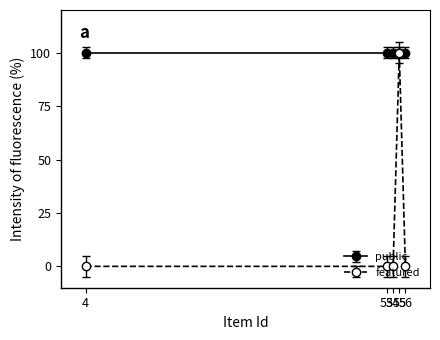

Rank the series by their average value, from highest to lowest.

public, featured